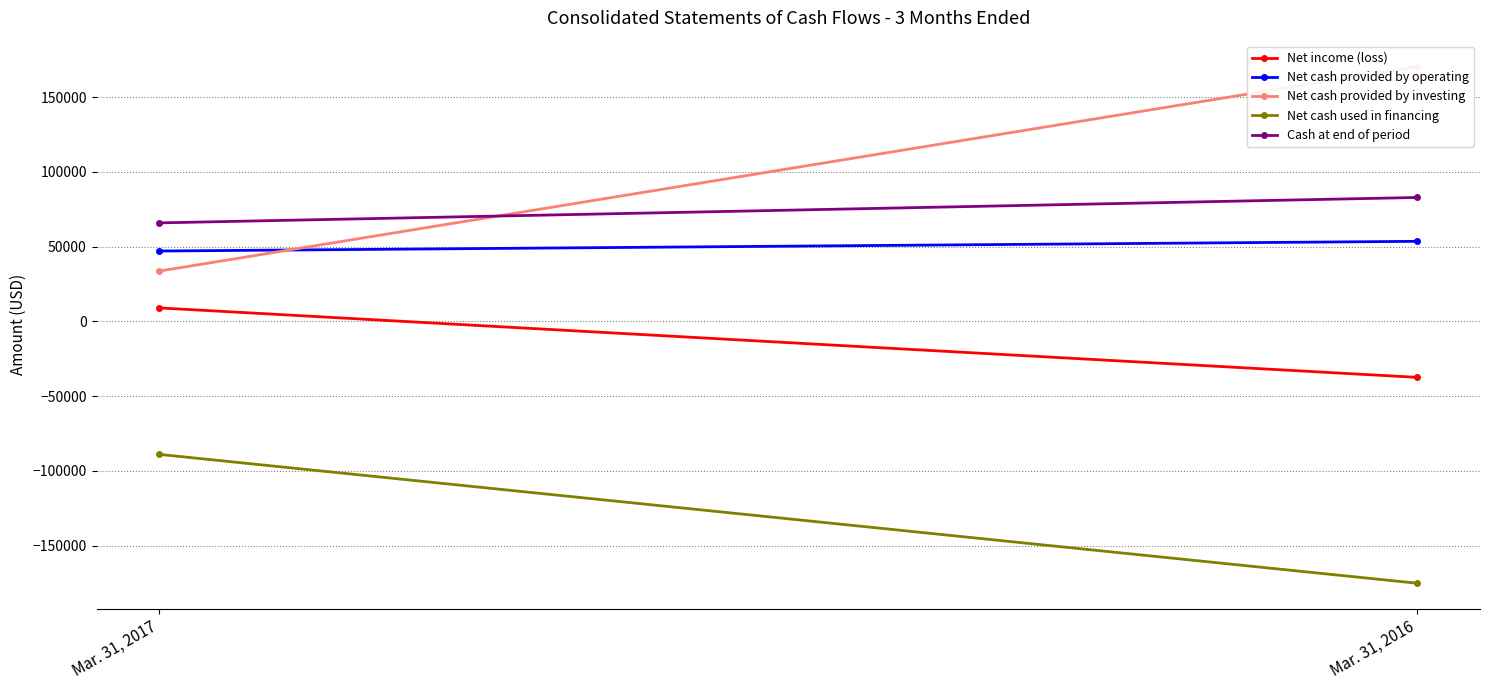

List the labels in order of Net cash provided by investing value, smallest first.

Mar. 31, 2017, Mar. 31, 2016